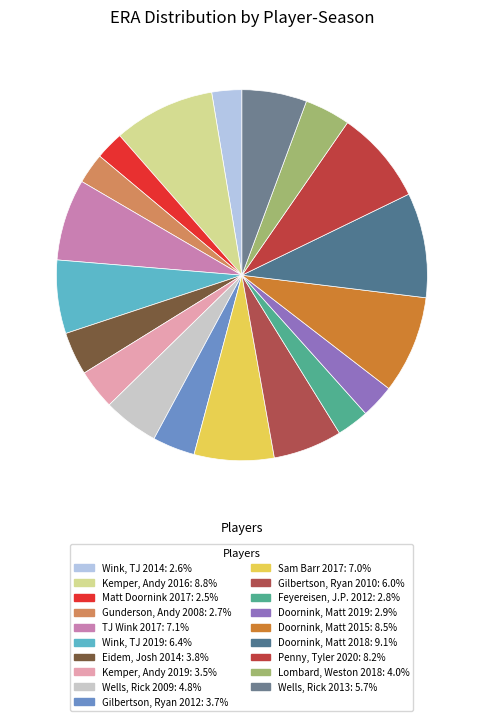

How many slices are in this pie chart?

19